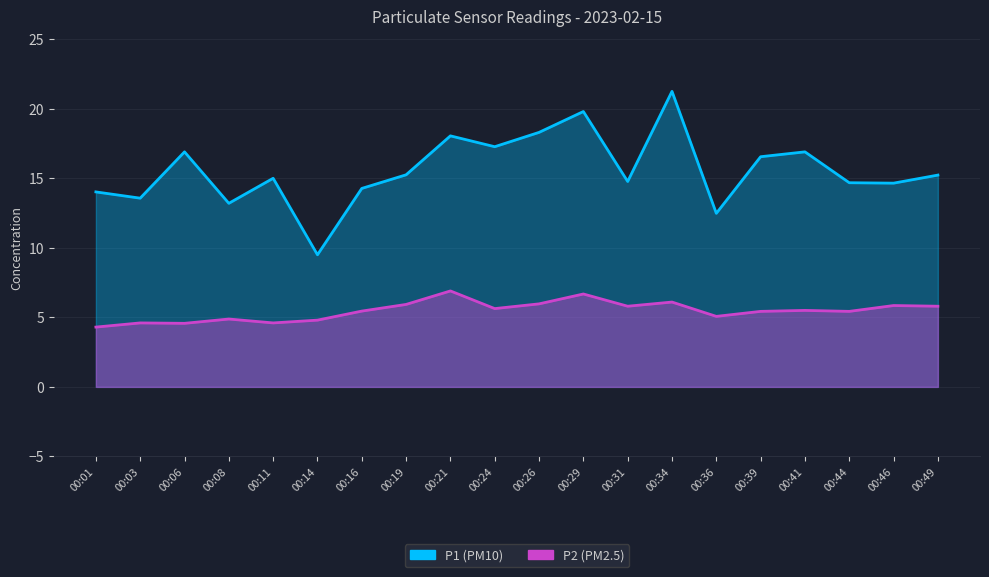

What are all the series names shown in the legend?

P1, P2